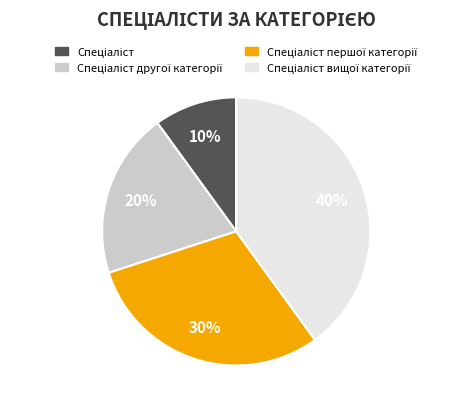

How many segments does this pie chart have?

4